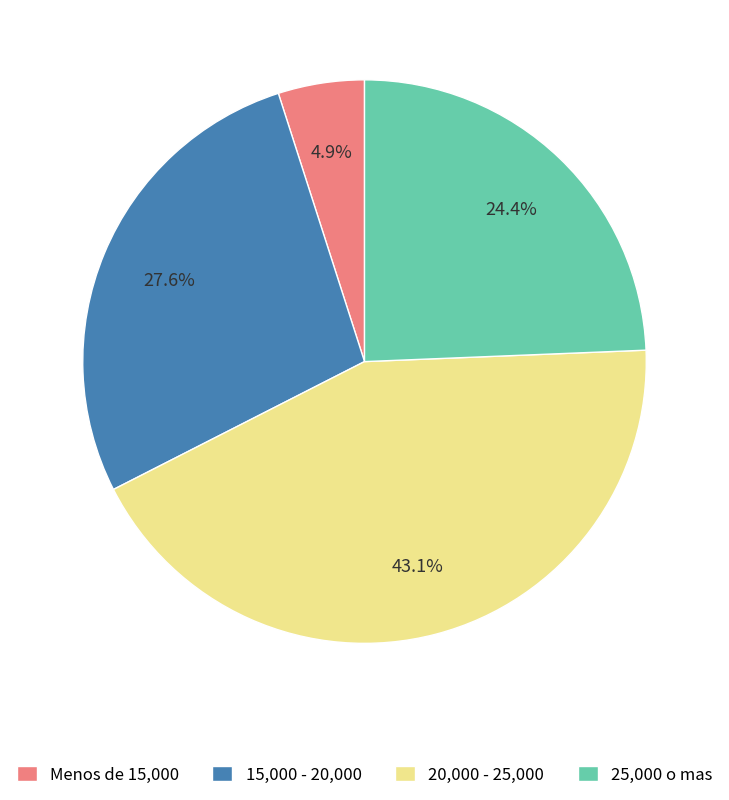

Is there a majority slice in this chart?

No